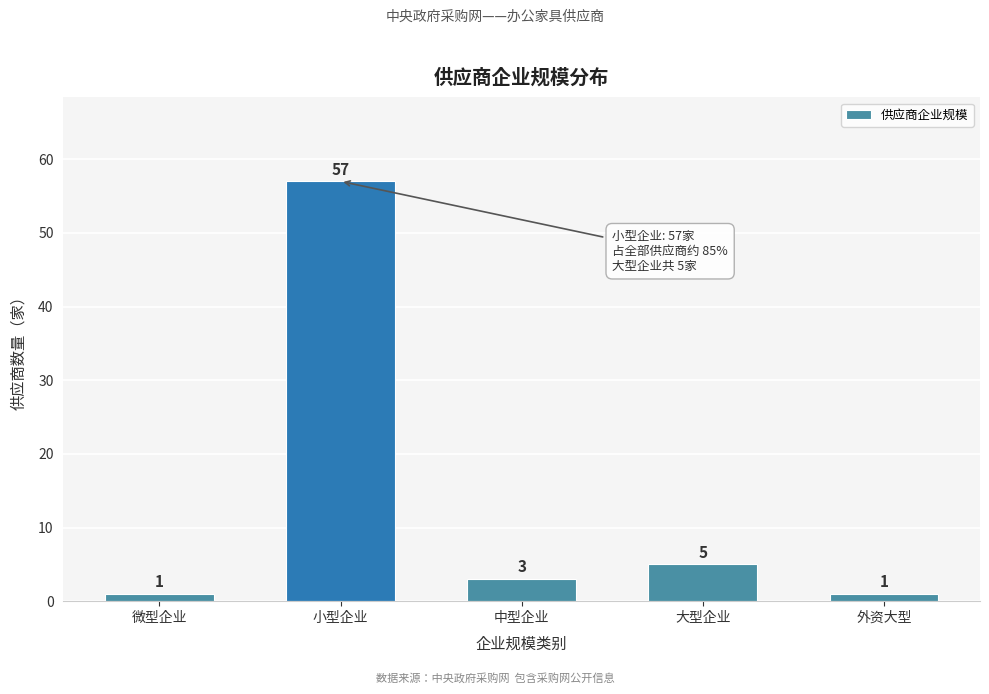

Reading left to right, list all the values displayed in this chart.

1	57	3	5	1